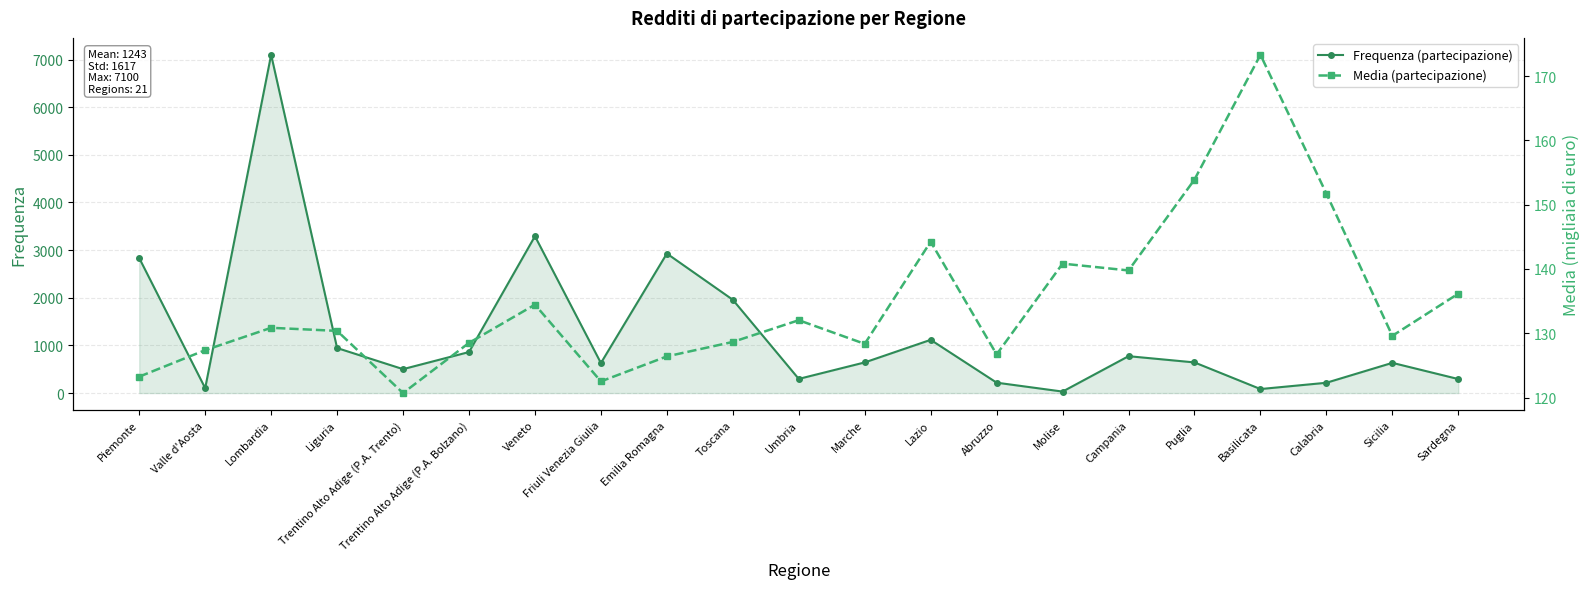

Which has a higher value, Friuli Venezia Giulia or Molise?

Friuli Venezia Giulia